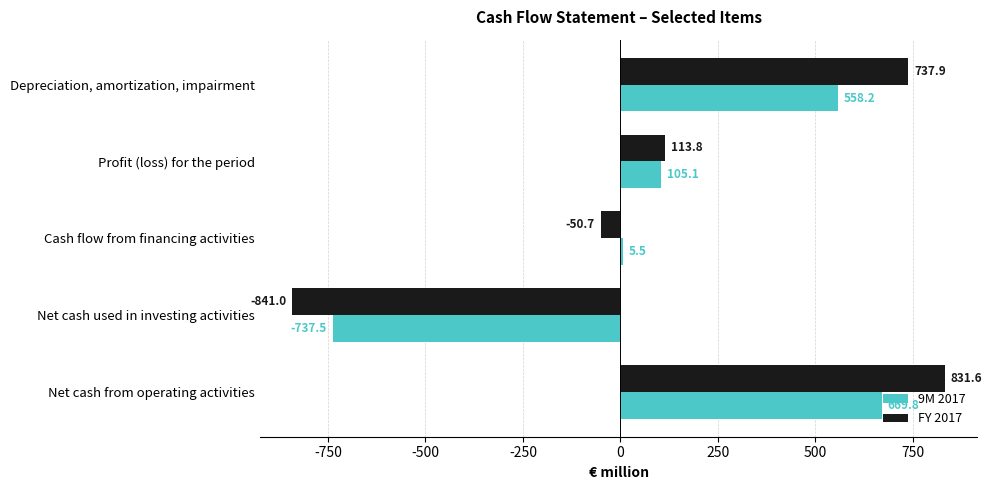

Is it true that 9M 2017 equals 794.9 at Depreciation, amortization, impairment?

False